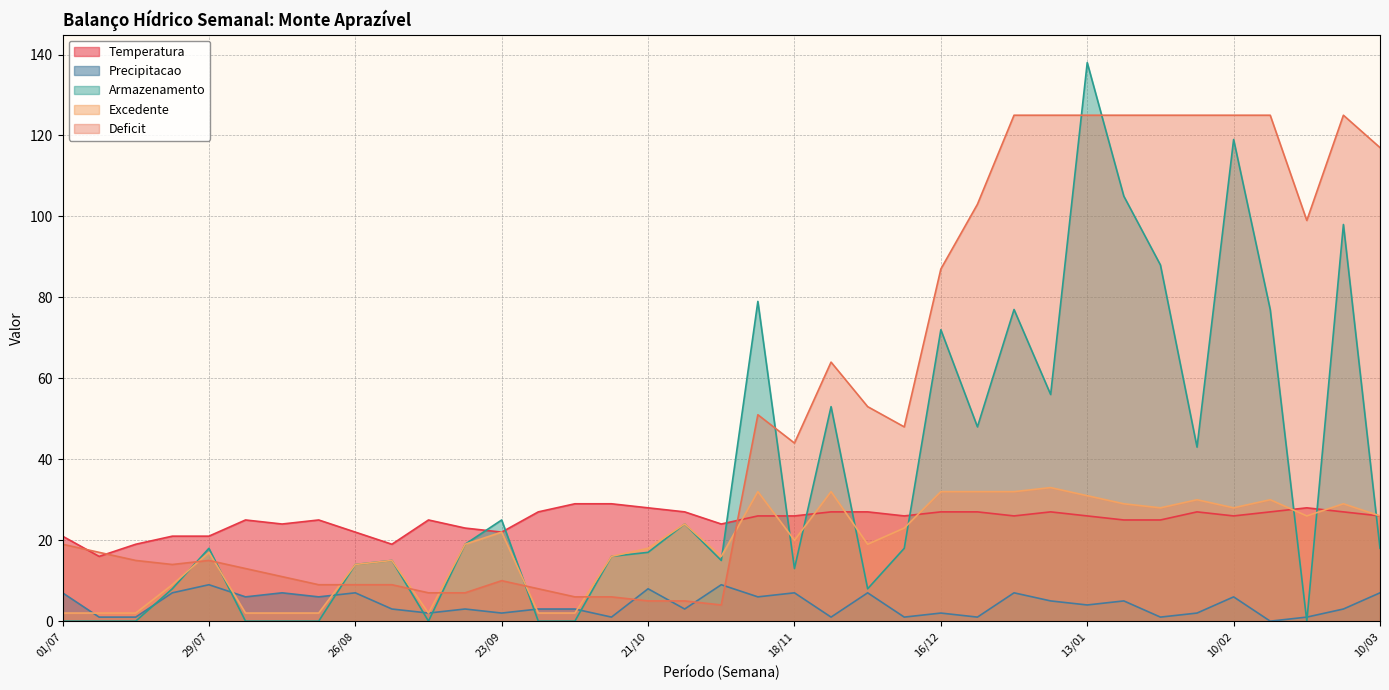

Is the value of Armazenamento at 09/09 greater than the value of Deficit at 04/11?

No